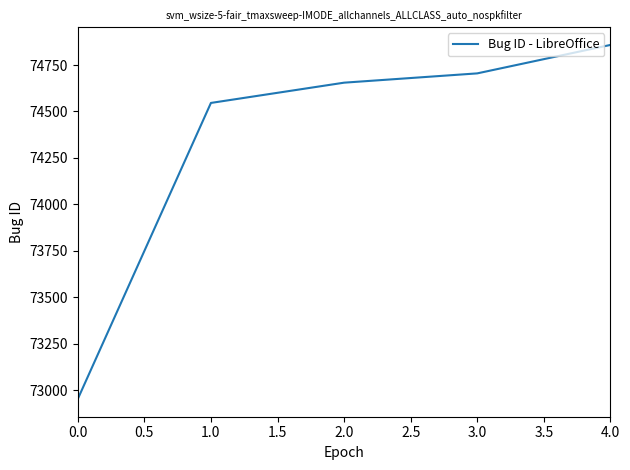

Which has a higher value, 1.0 or 2.0?

2.0